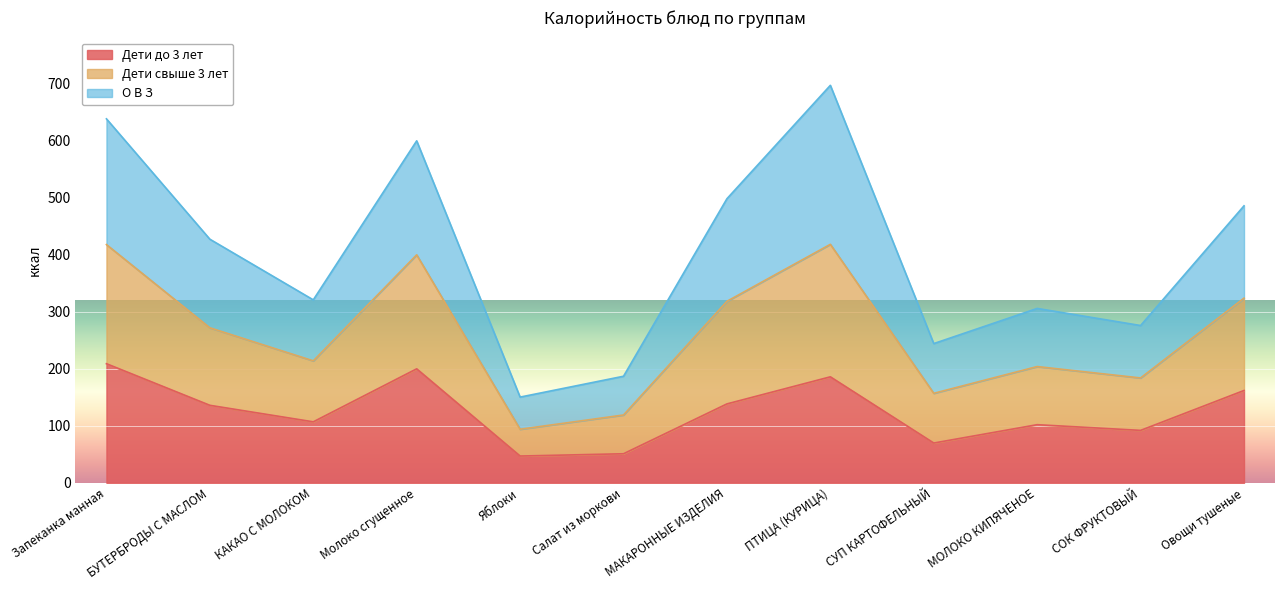

Does the chart display data point markers on the line(s)?

No